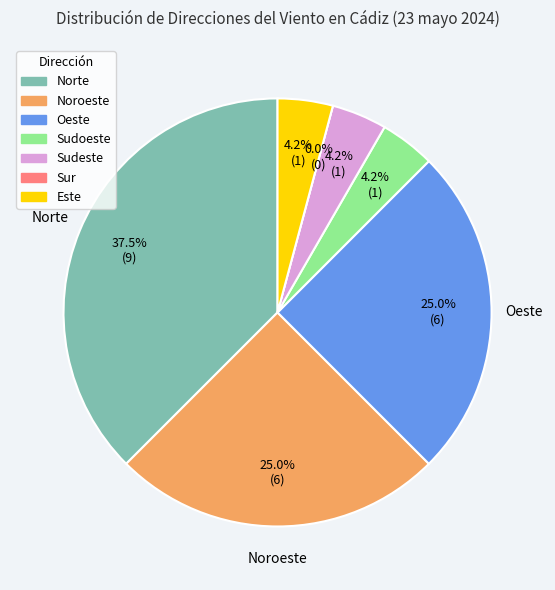

To the nearest percent, what is the difference between the largest and smallest slice percentages?

38%